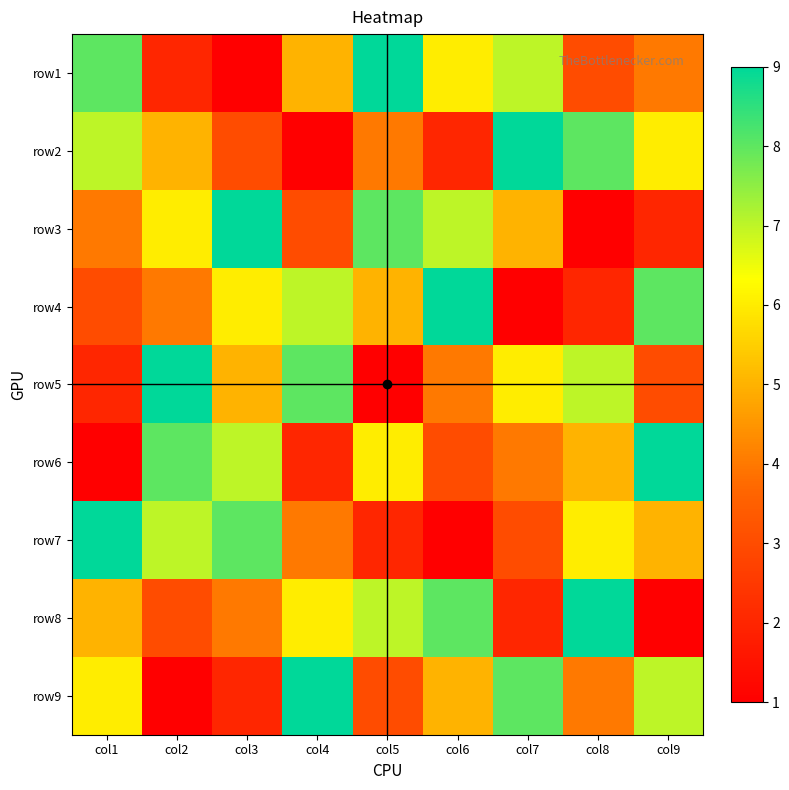

Rank the series at col7 from highest to lowest value.

row2, row9, row1, row5, row3, row6, row7, row8, row4